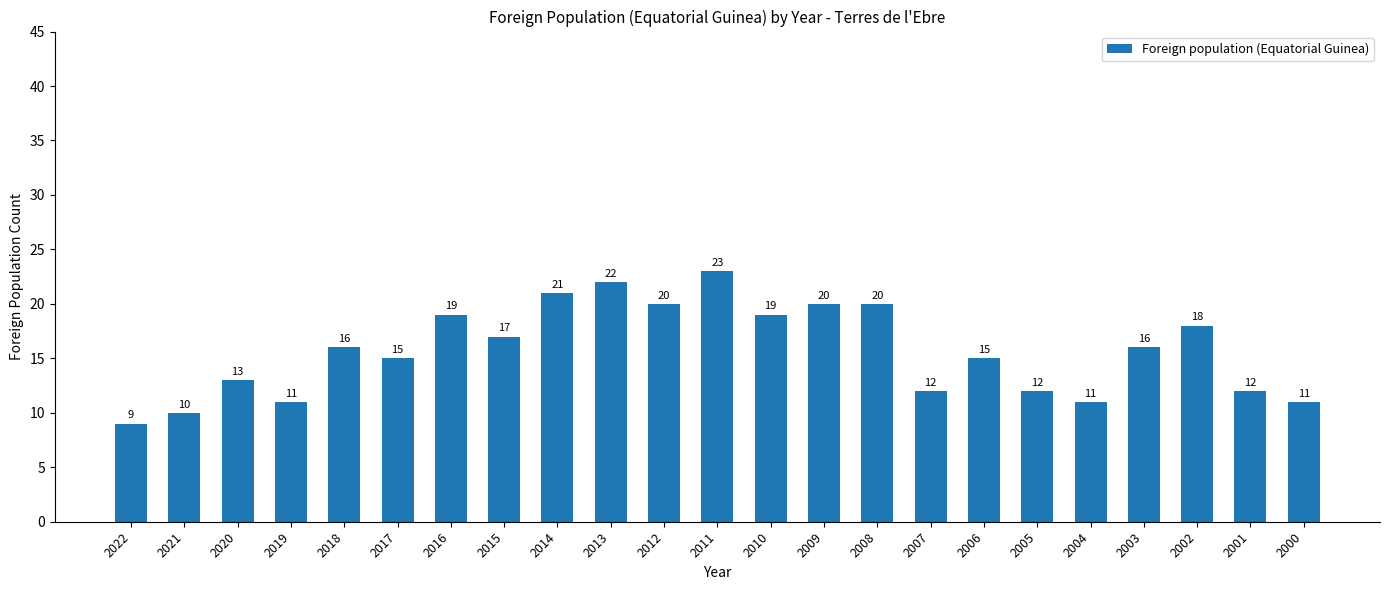

Count the number of data series in this chart.

1